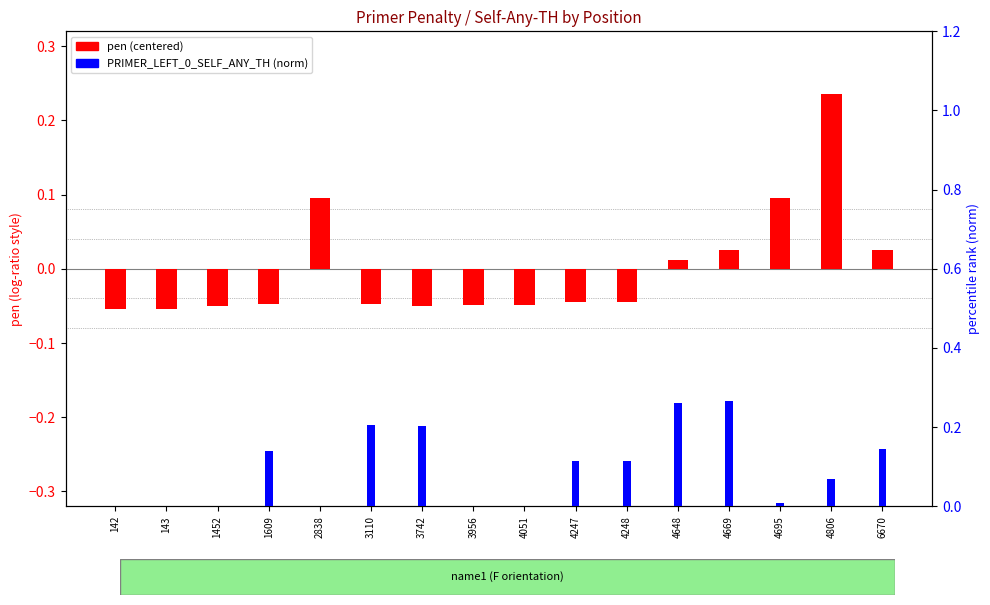

Reading left to right, what are all the values shown in this chart?

pen (centered): 142=-0.1	143=-0.1	1452=-0.1	1609=-0.0	2838=0.1	3110=-0.0	3742=-0.0	3956=-0.0	4051=-0.0	4247=-0.0	4248=-0.0	4648=0.0	4669=0.0	4695=0.1	4806=0.2	6670=0.0
PRIMER_LEFT_0_SELF_ANY_TH (norm): 142=0.0	143=0.0	1452=0.0	1609=0.1	2838=0.0	3110=0.2	3742=0.2	3956=0.0	4051=0.0	4247=0.1	4248=0.1	4648=0.3	4669=0.3	4695=0.0	4806=0.1	6670=0.1